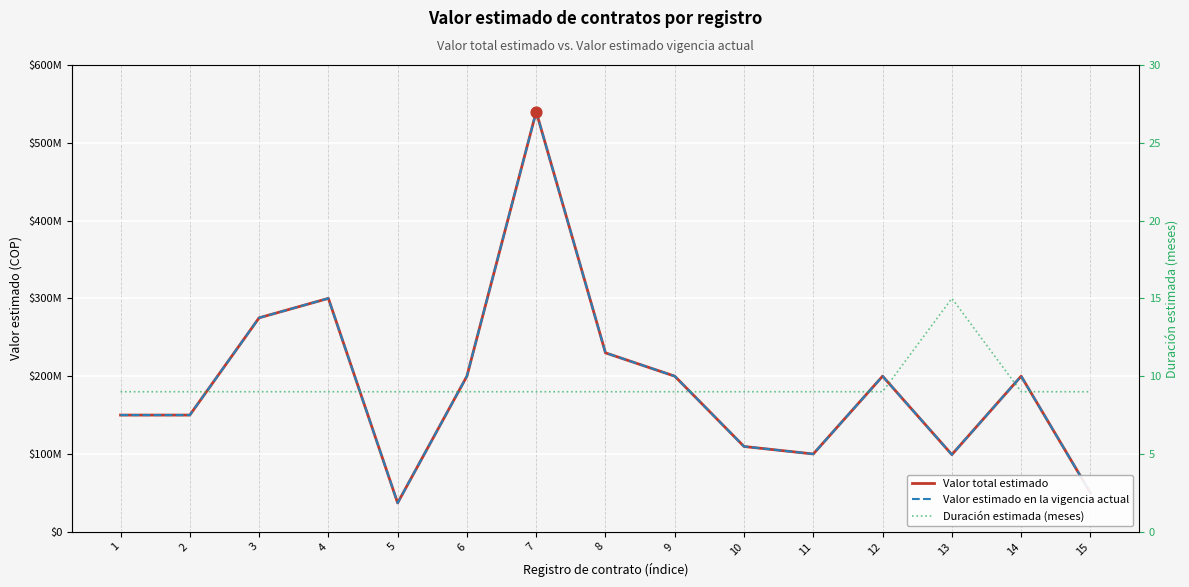

Which series reaches the minimum Y coordinate?

Duración estimada (meses)